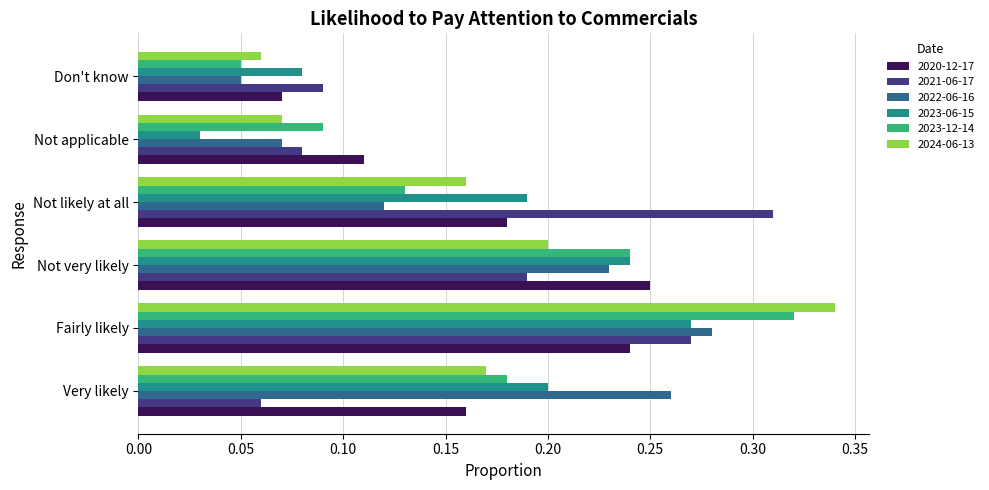

True or false: 2021-06-17 has a value of 0.0 at Very likely.

False